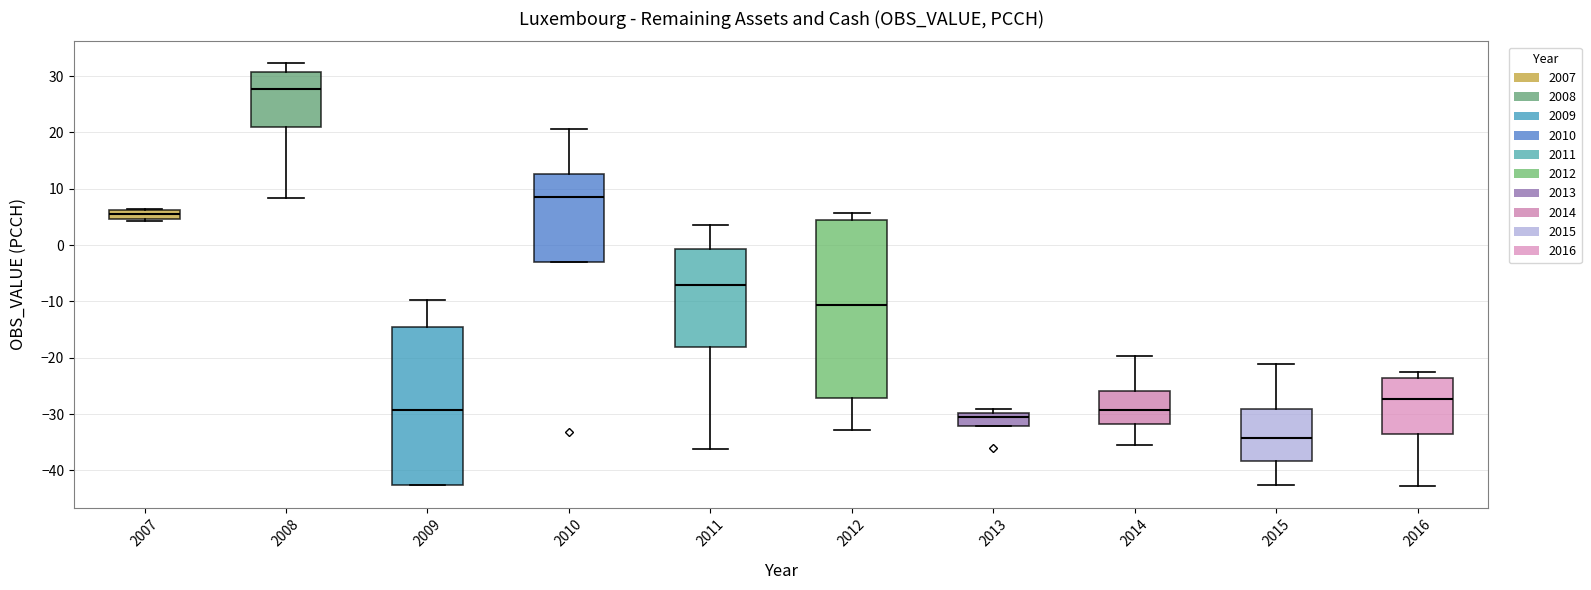

Comparing the boxes themselves (not the whiskers), which one is the tallest?

2012